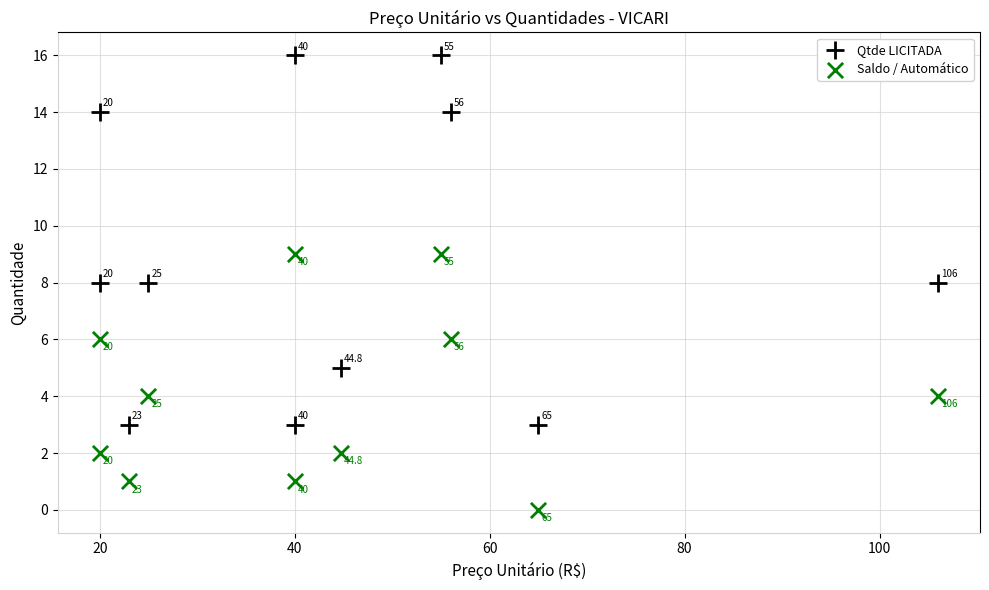

Which series contains the highest Y value?

Qtde LICITADA